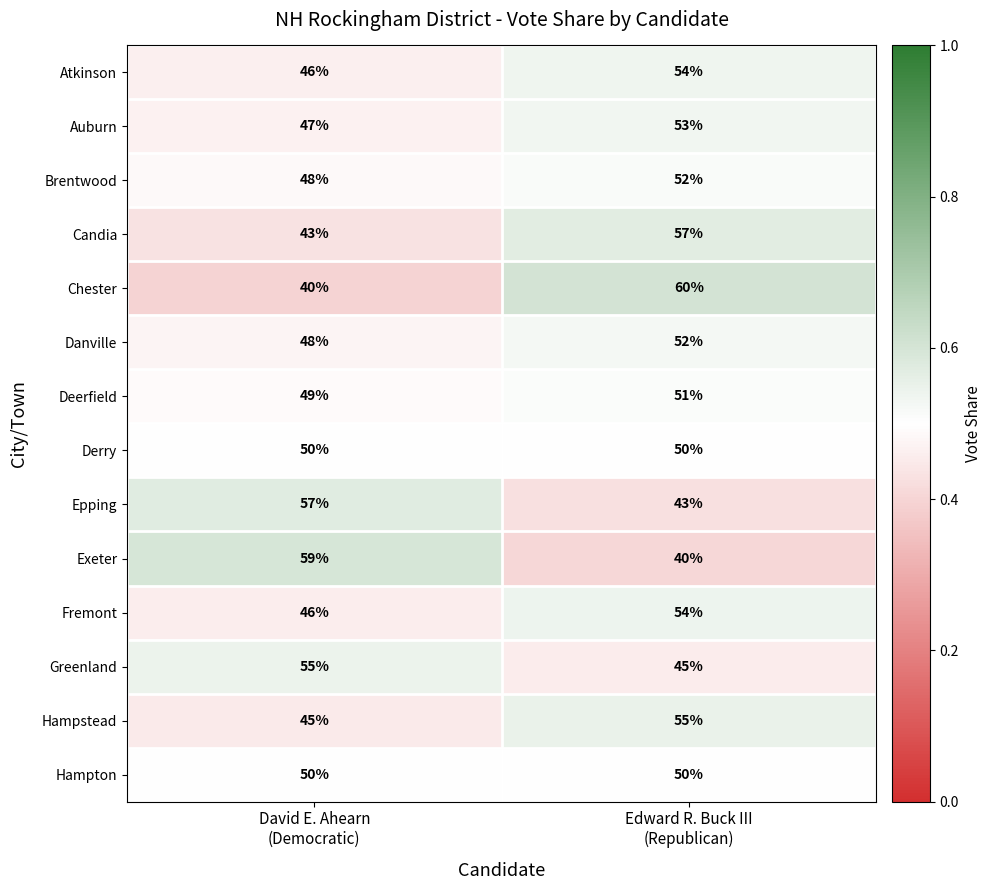

What is the minimum value shown in the chart?

40